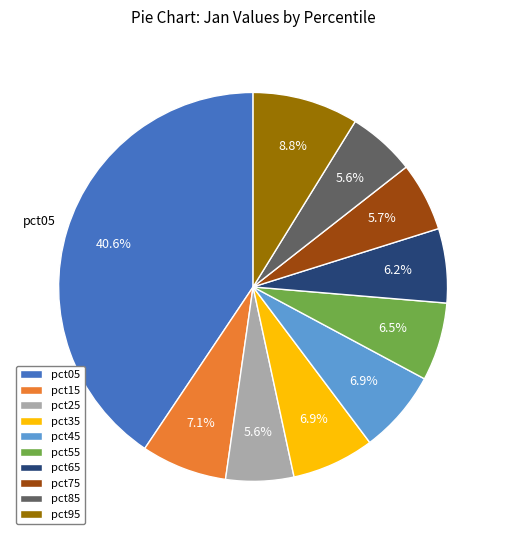

Is the sum of pct85 and pct45 greater than half?

No